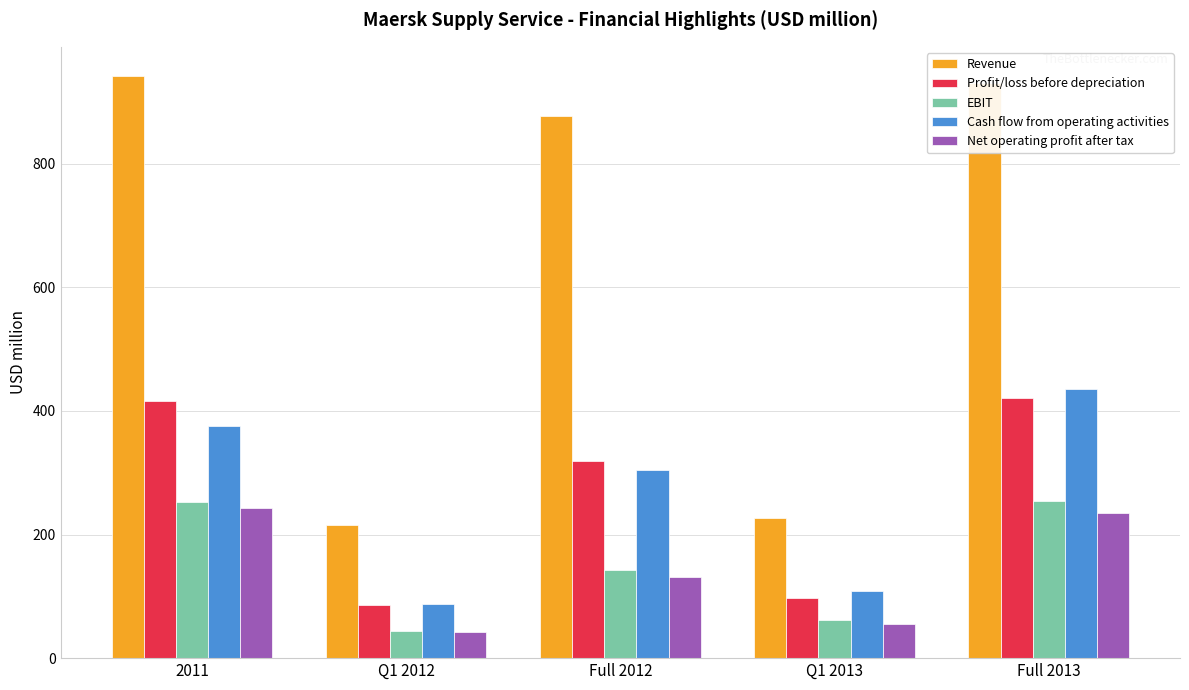

How many series are shown in this chart?

5